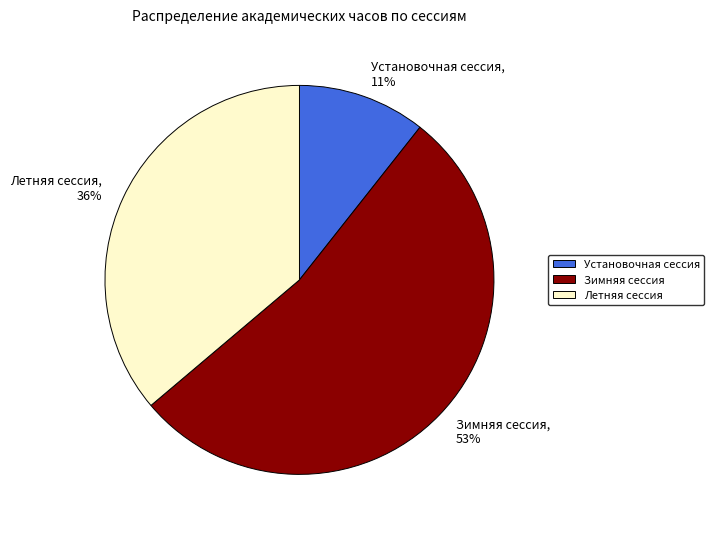

True or false: Летняя сессия accounts for 41% of the total.

False